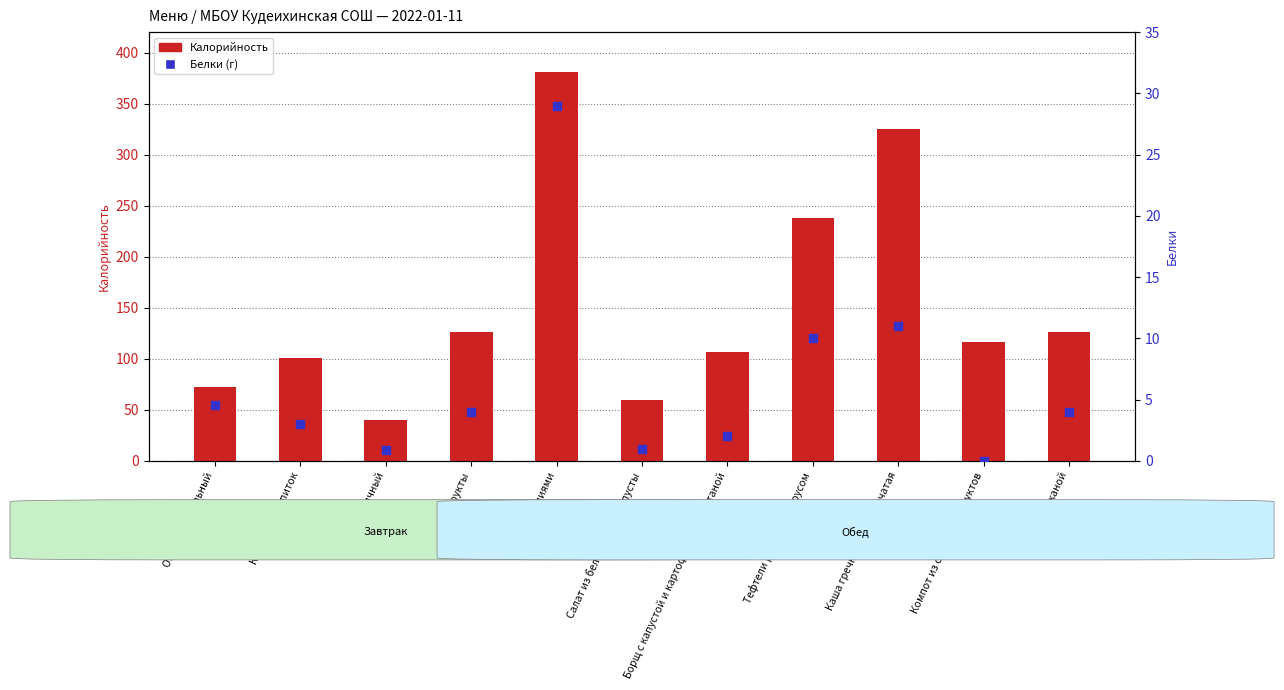

Which series has the widest spread of Y values?

Калорийность